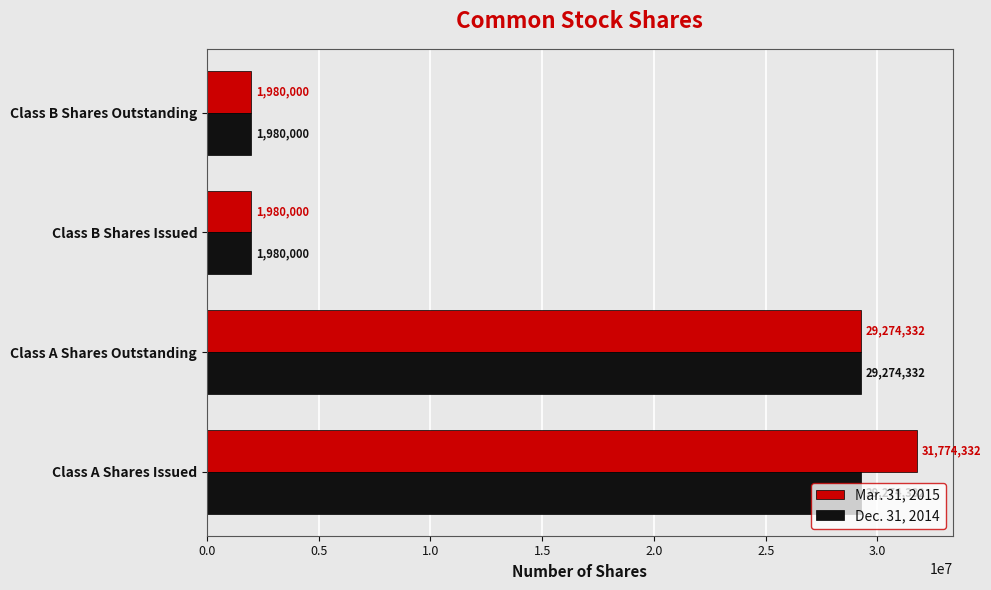

At which category is the sum across all series the highest?

Class A Shares Issued